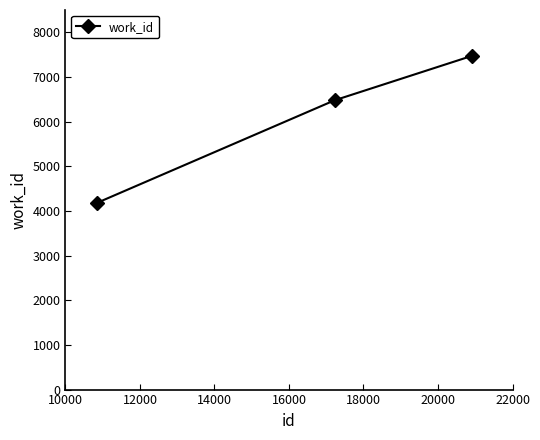

What is the maximum value shown in the chart?

7471